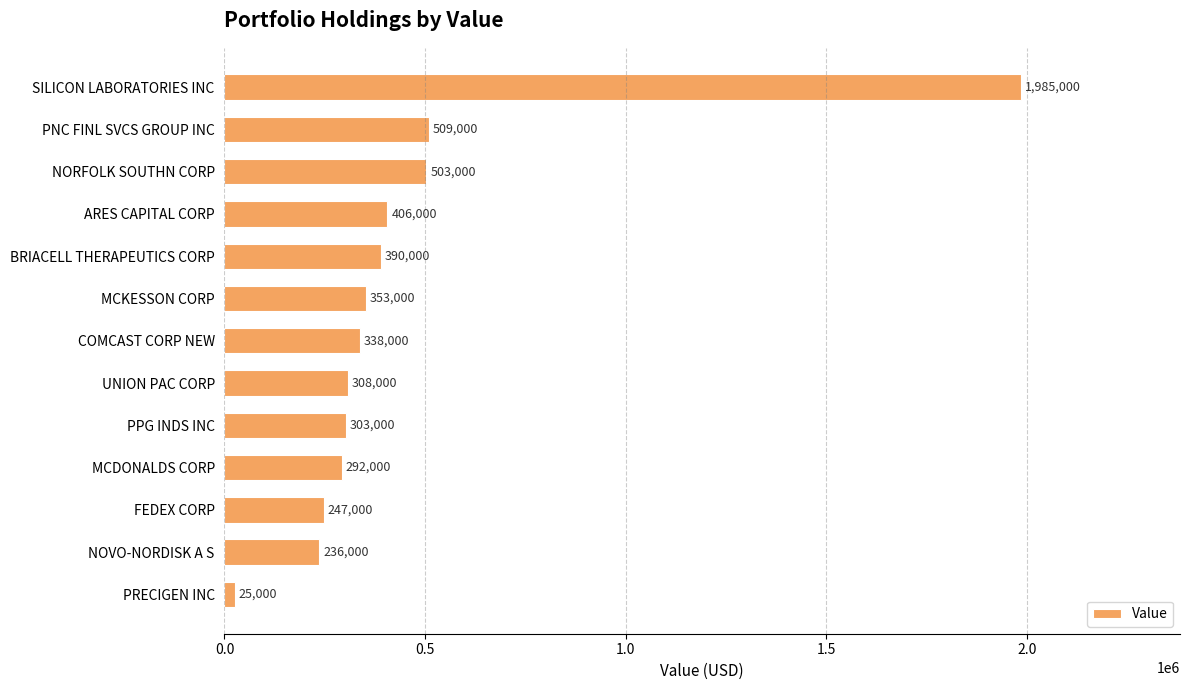

List the labels in order of value, smallest first.

PRECIGEN INC, NOVO-NORDISK A S, FEDEX CORP, MCDONALDS CORP, PPG INDS INC, UNION PAC CORP, COMCAST CORP NEW, MCKESSON CORP, BRIACELL THERAPEUTICS CORP, ARES CAPITAL CORP, NORFOLK SOUTHN CORP, PNC FINL SVCS GROUP INC, SILICON LABORATORIES INC